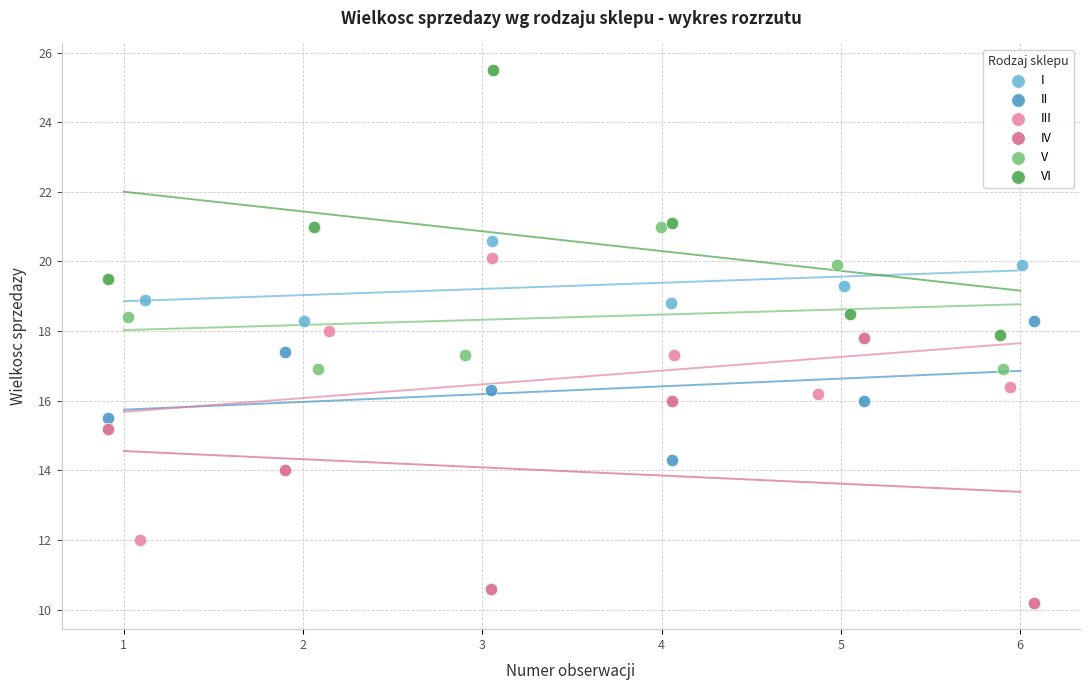

What are all the series names shown in the legend?

I, II, III, IV, V, VI